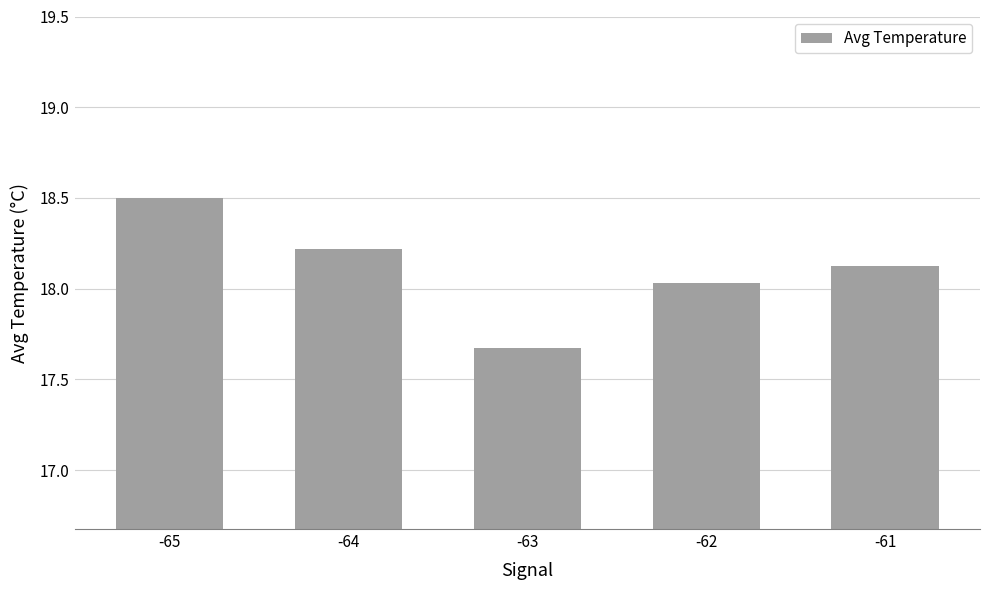

Rank the categories by value from highest to lowest.

-65, -64, -61, -62, -63